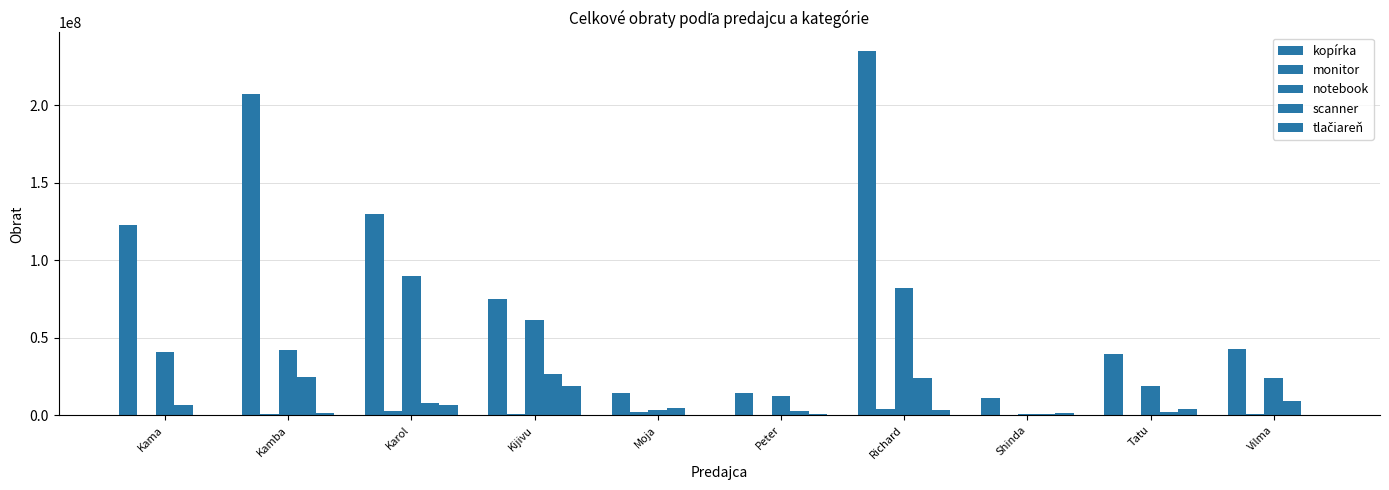

What is the minimum value for scanner?

799000